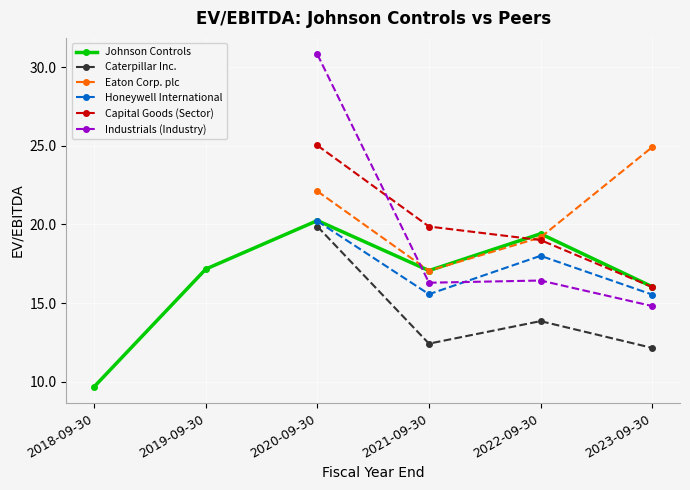

What are all the series names shown in the legend?

Johnson Controls, Caterpillar Inc., Eaton Corp. plc, Honeywell International, Capital Goods (Sector), Industrials (Industry)